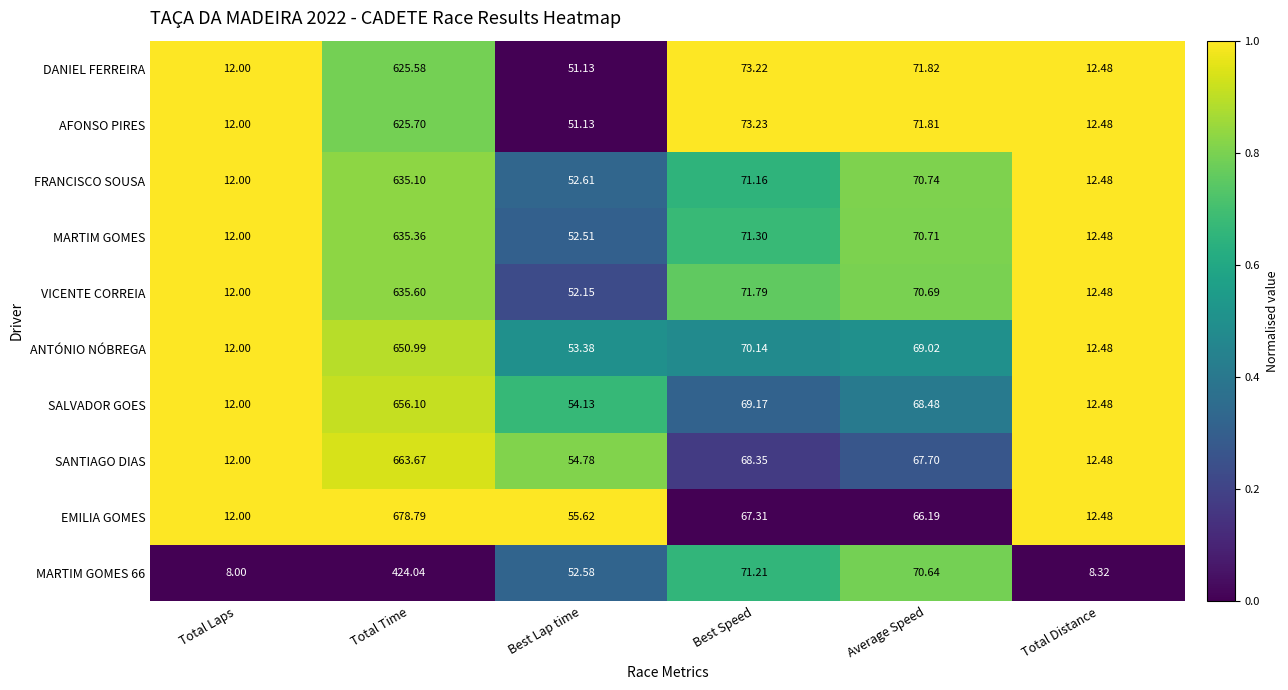

Which series changed the most between Total Laps and Best Speed?

MARTIM GOMES 66